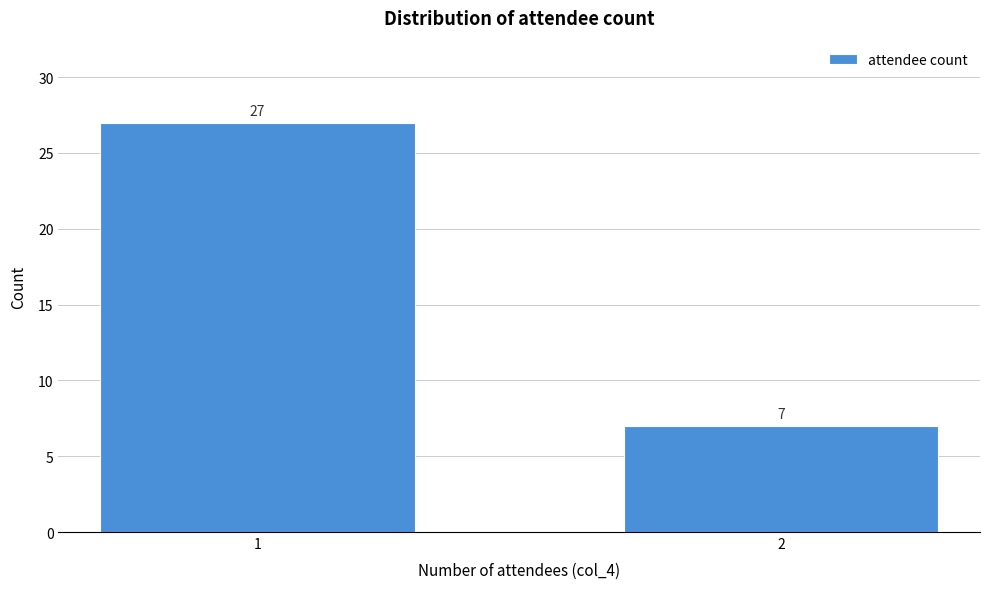

Reading left to right, extract all data points from this chart.

1=27	2=7